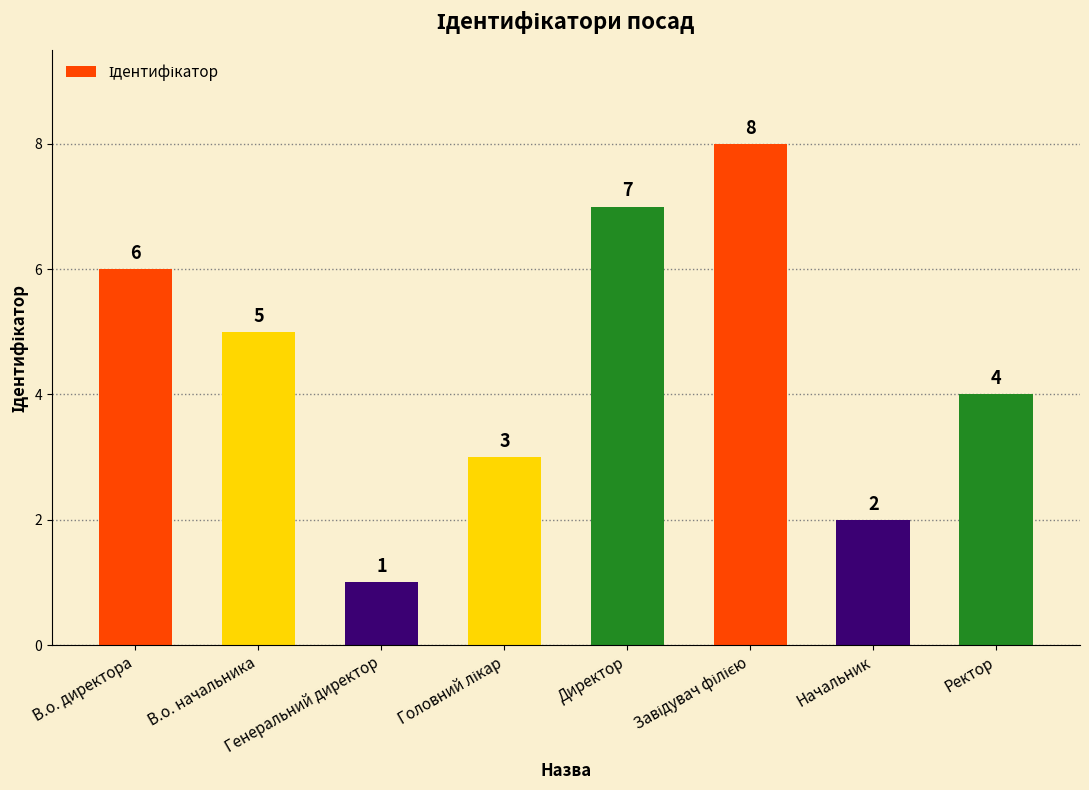

Does the chart contain any negative values?

No